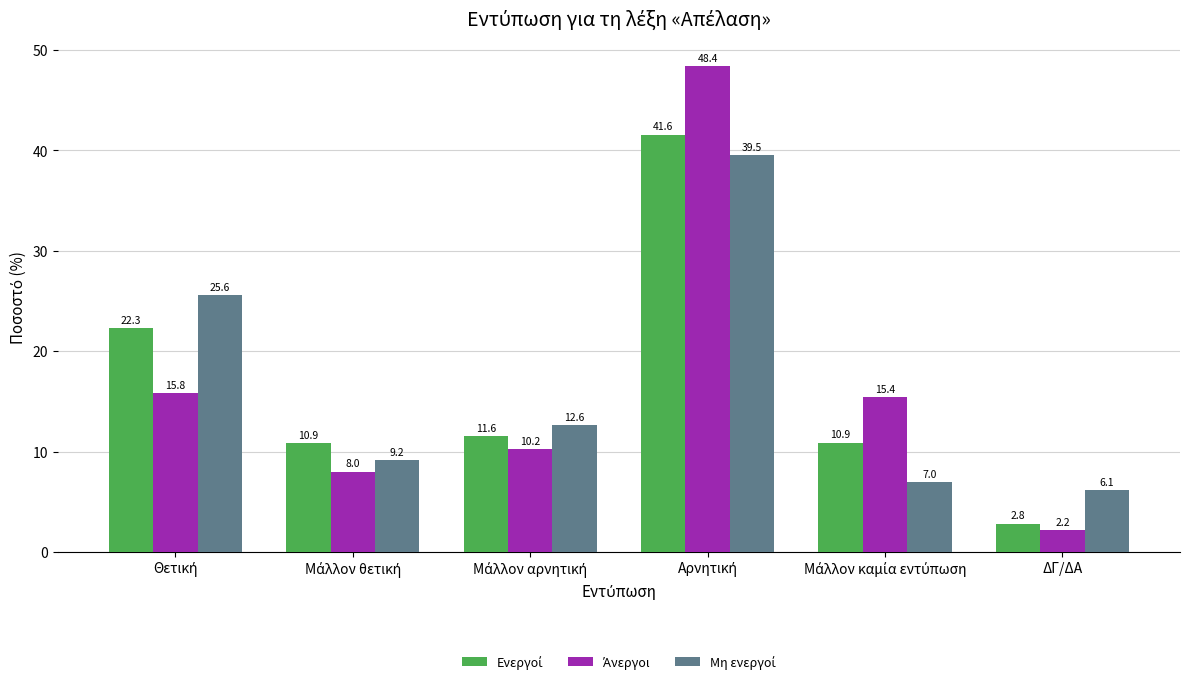

What is the maximum value shown in the chart?

48.4